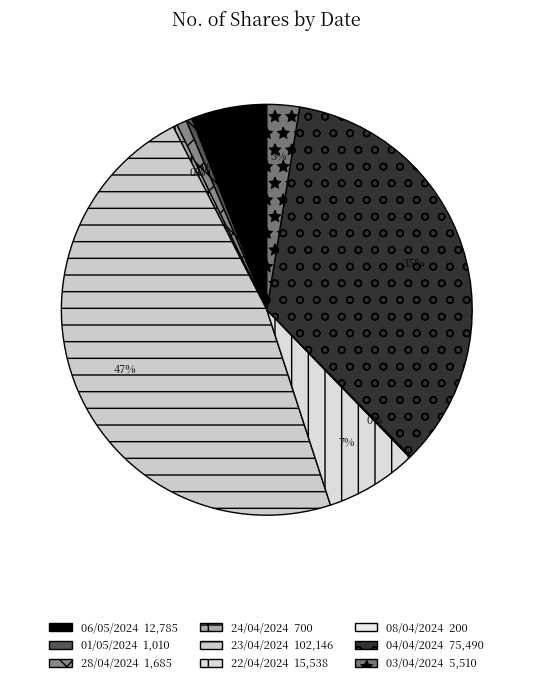

To the nearest percent, what is the average slice percentage?

11%